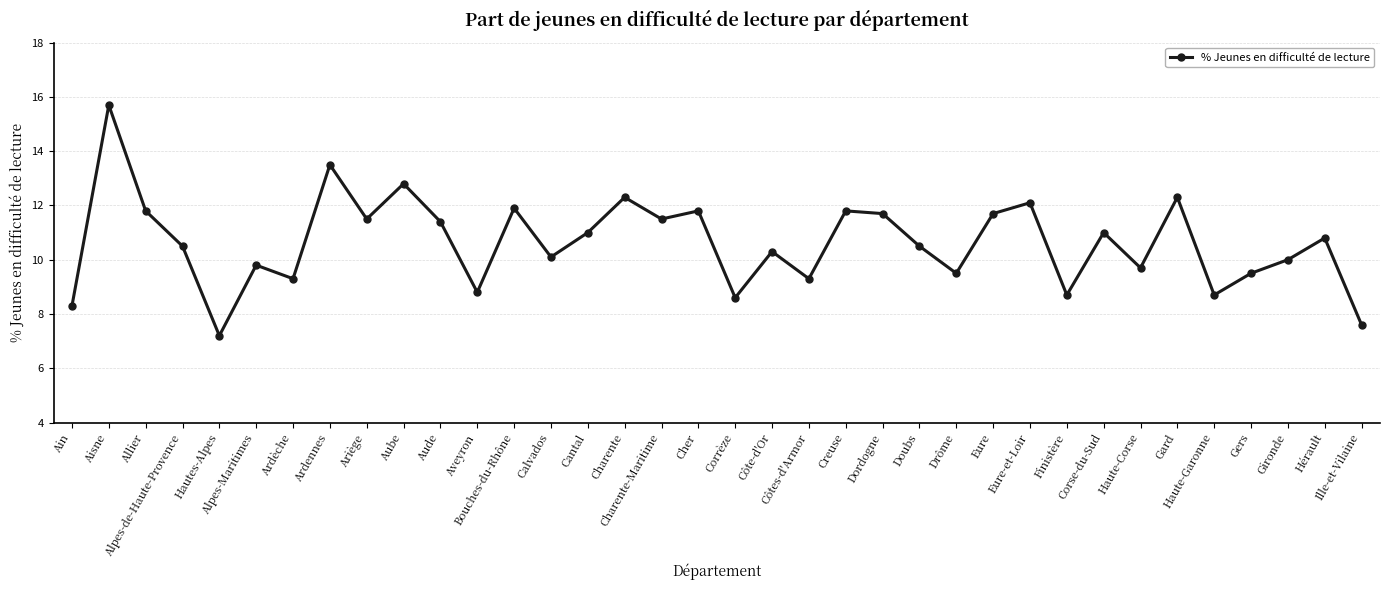

Where does the data first go above 10?

Aisne